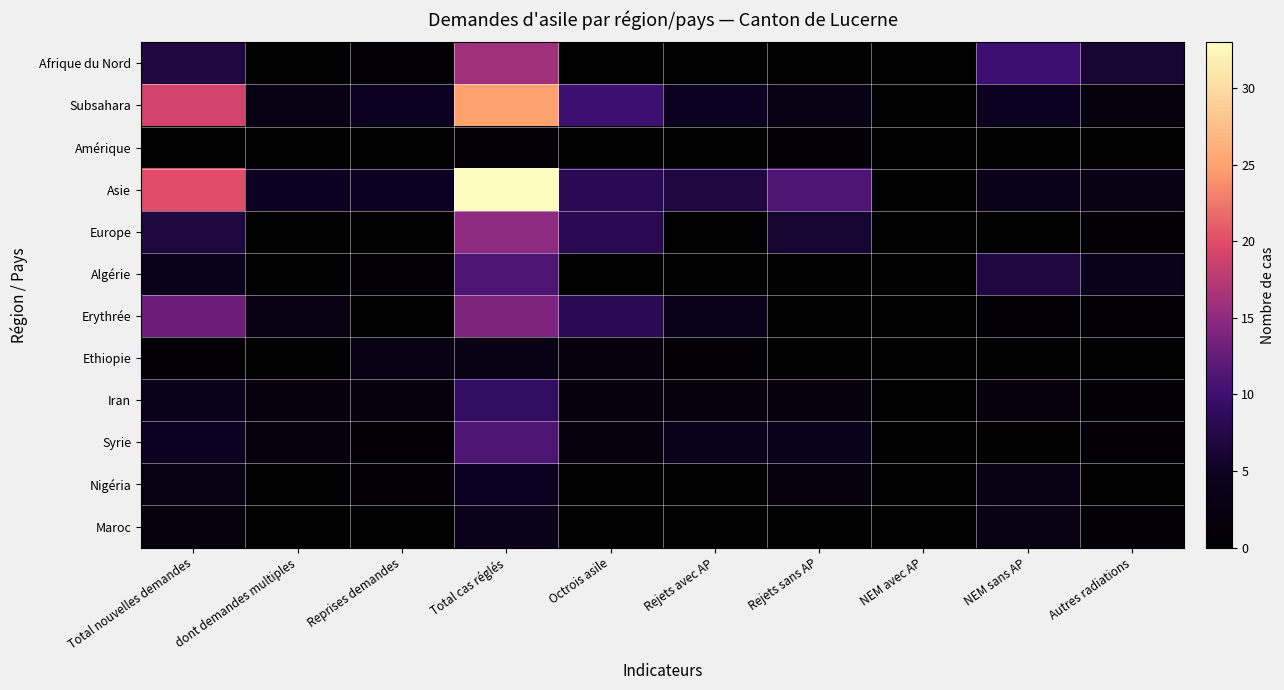

Count the number of categories in the chart.

10